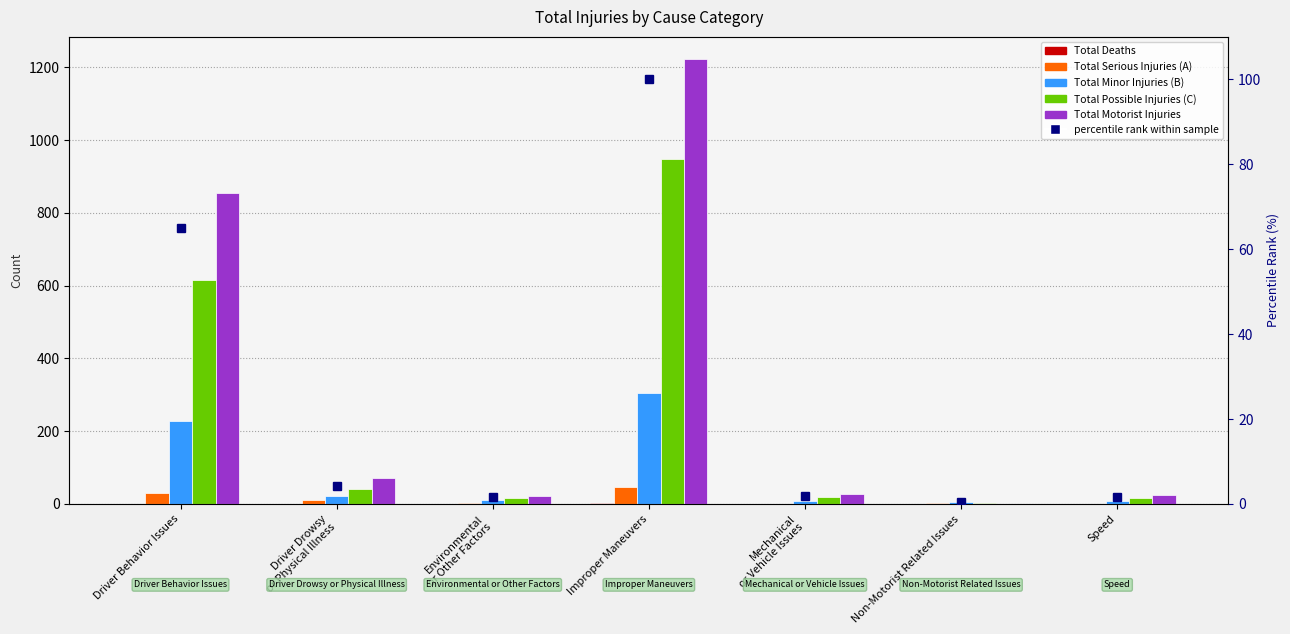

What is the difference between the maximum and second lowest values in the percentile rank within sample series?

98.3